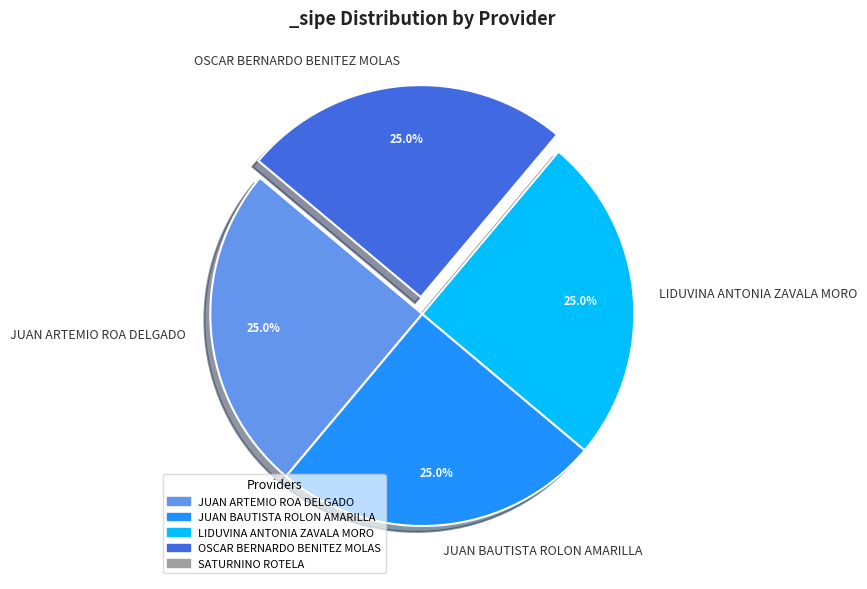

Does any single category account for the majority?

No